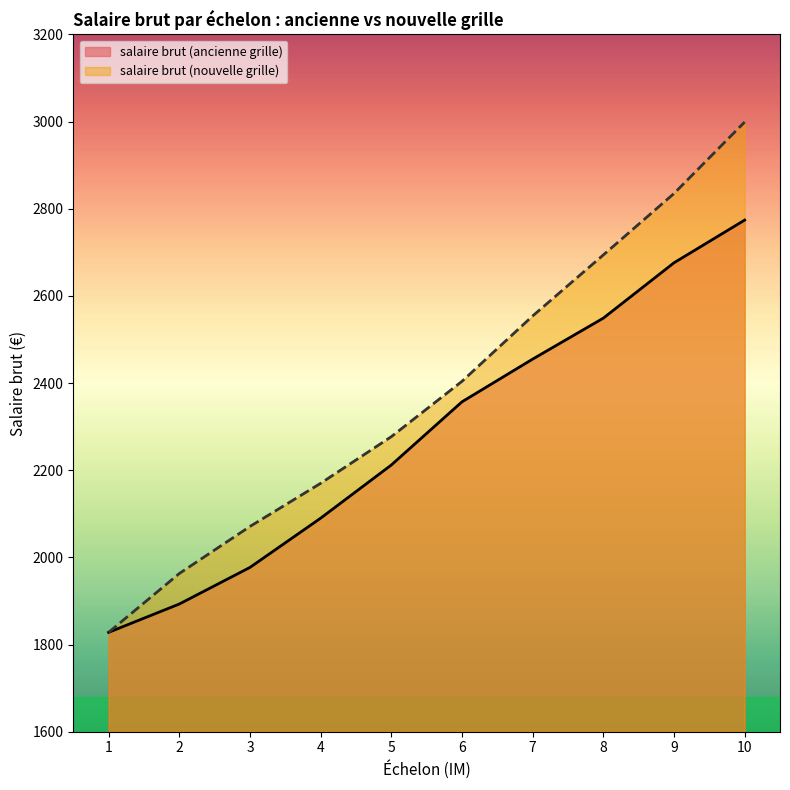

What value does the salaire brut (ancienne grille) series have at 2, to the nearest 10?

1890